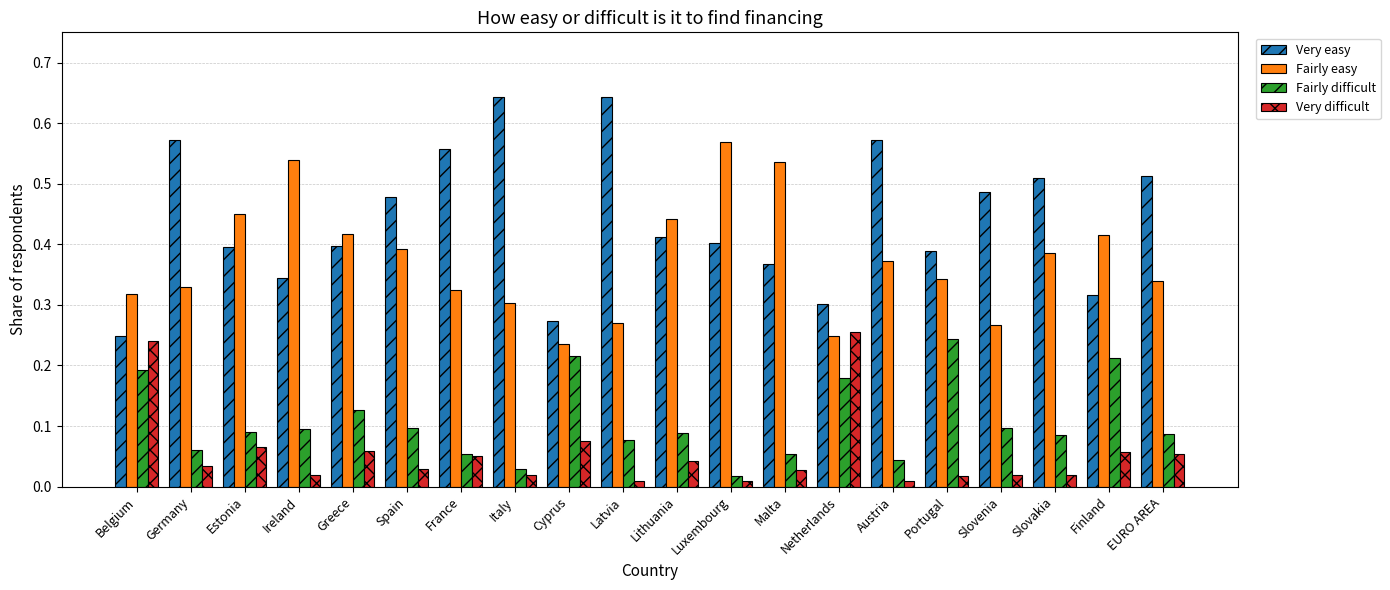

At Lithuania, list the series in order from largest to smallest.

Fairly easy, Very easy, Fairly difficult, Very difficult